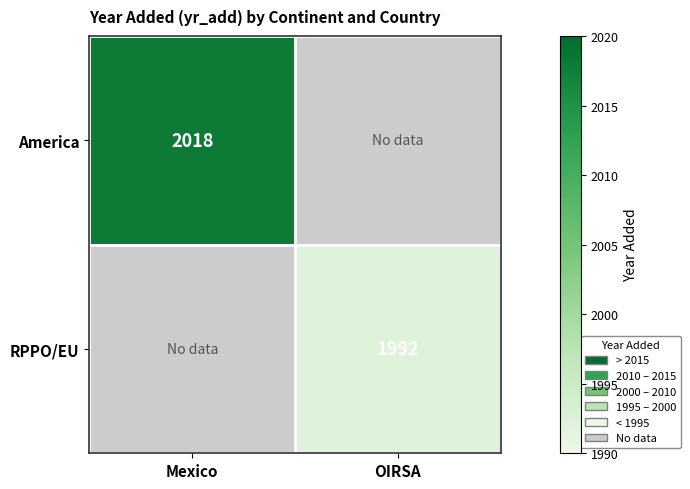

Is the value of America at OIRSA greater than the value of RPPO/EU at OIRSA?

No